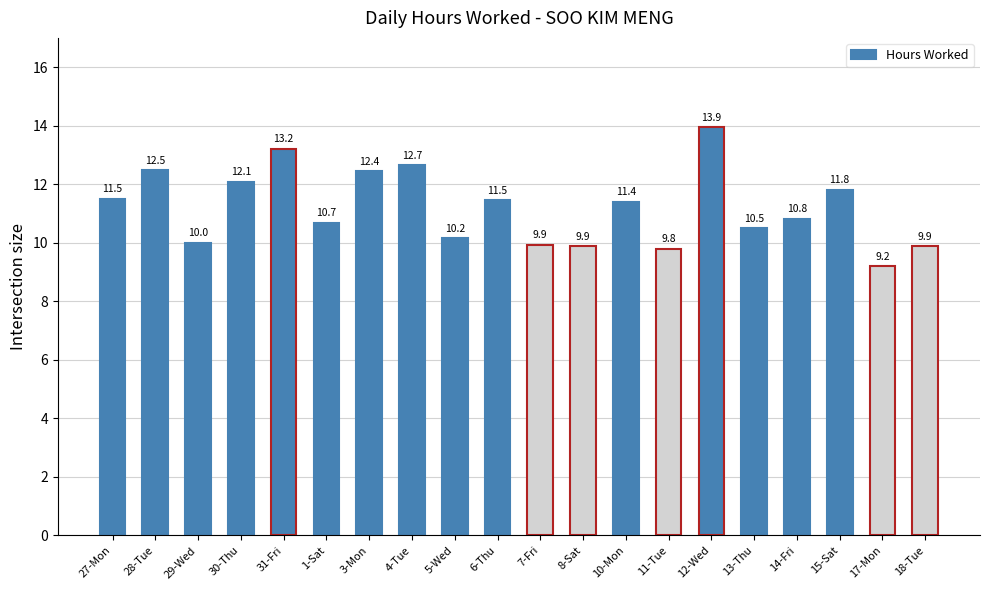

What is the change in value from 4-Tue to 15-Sat?

-0.8